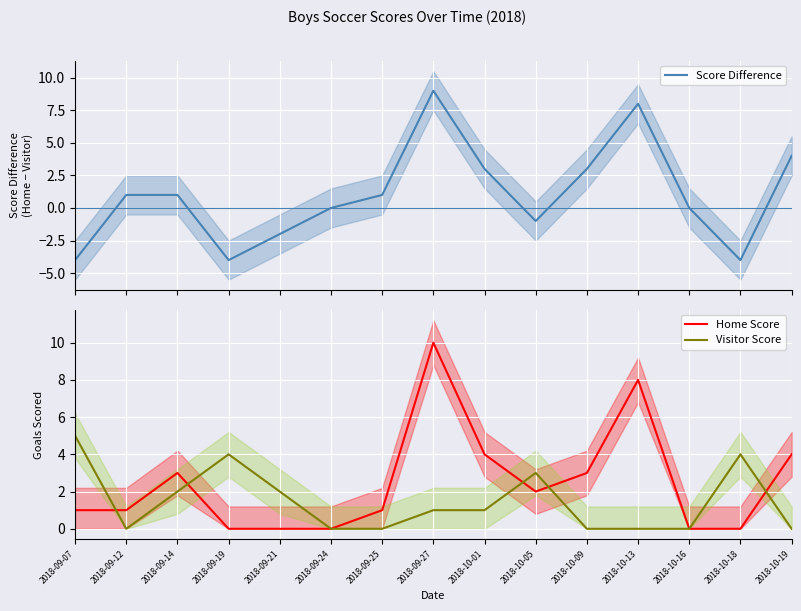

What is the smallest value displayed?

-4